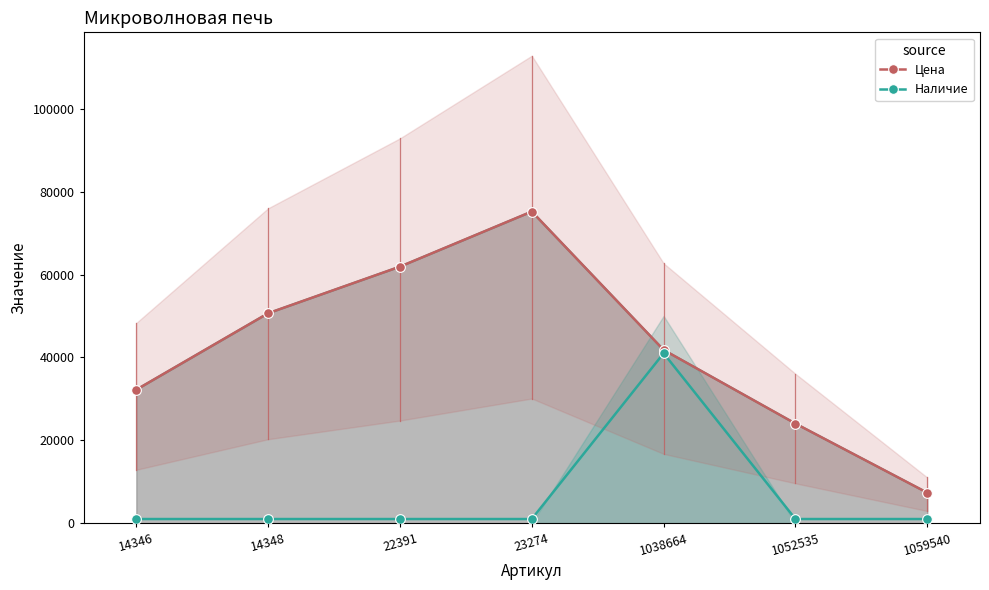

Reading right to left, list all the values displayed in this chart.

Цена: 7350	24031	41803	75196	61906	50657	32214
Наличие: 1000	1000	41000	1000	1000	1000	1000